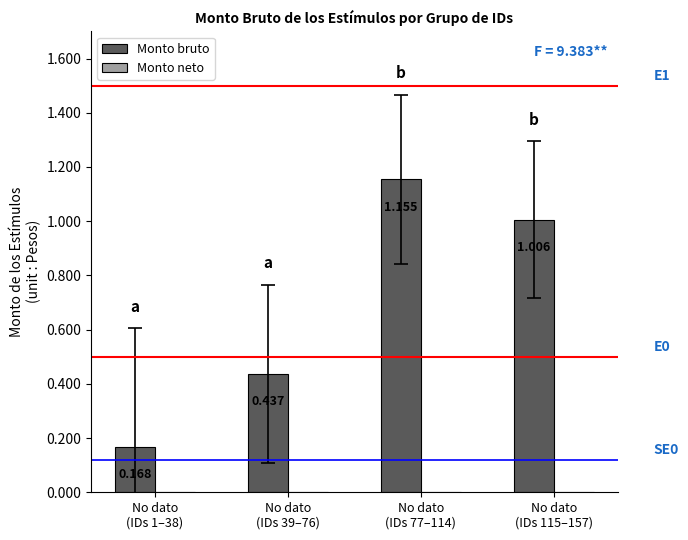

How many series are shown in this chart?

1